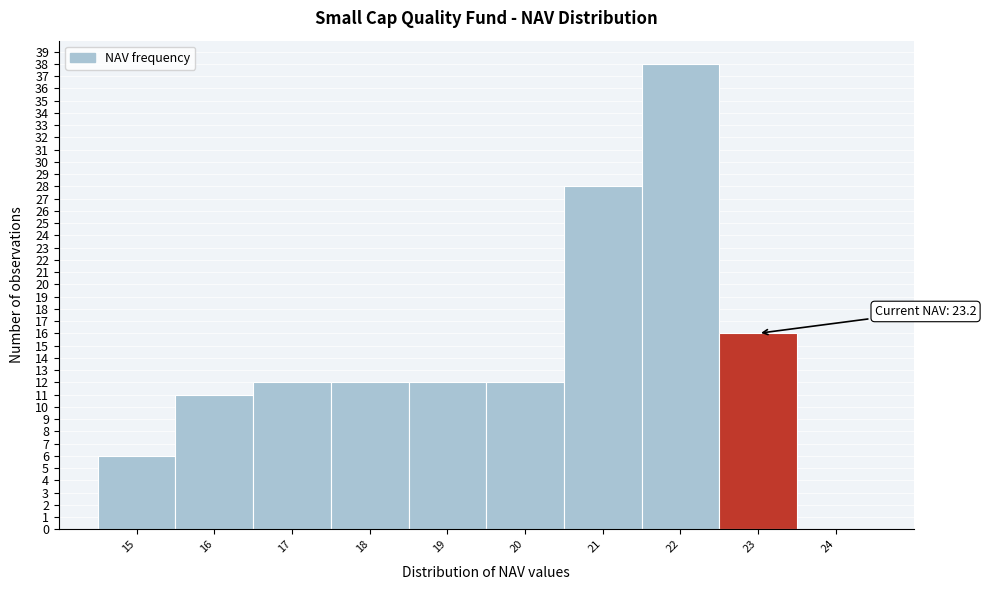

Reading right to left, what are all the values shown in this chart?

24=0	23=16	22=38	21=28	20=12	19=12	18=12	17=12	16=11	15=6